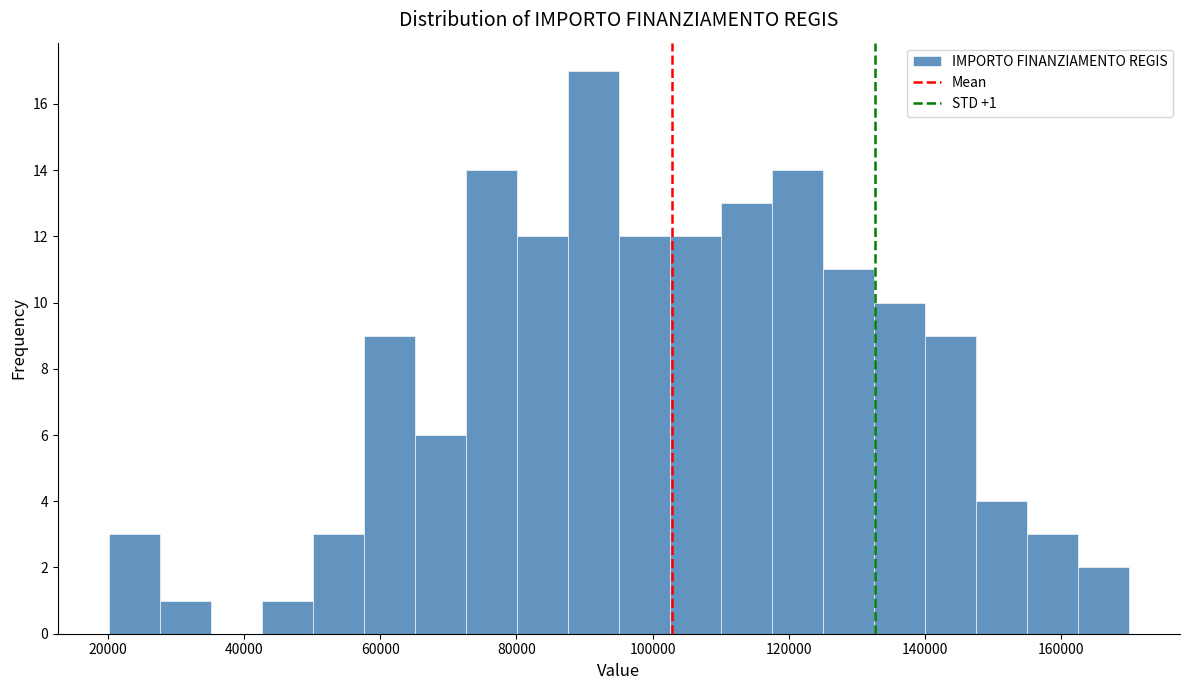

Around what value on the x-axis is the tallest bar? Give the approximate position of its centre, as read against the axis.

92000